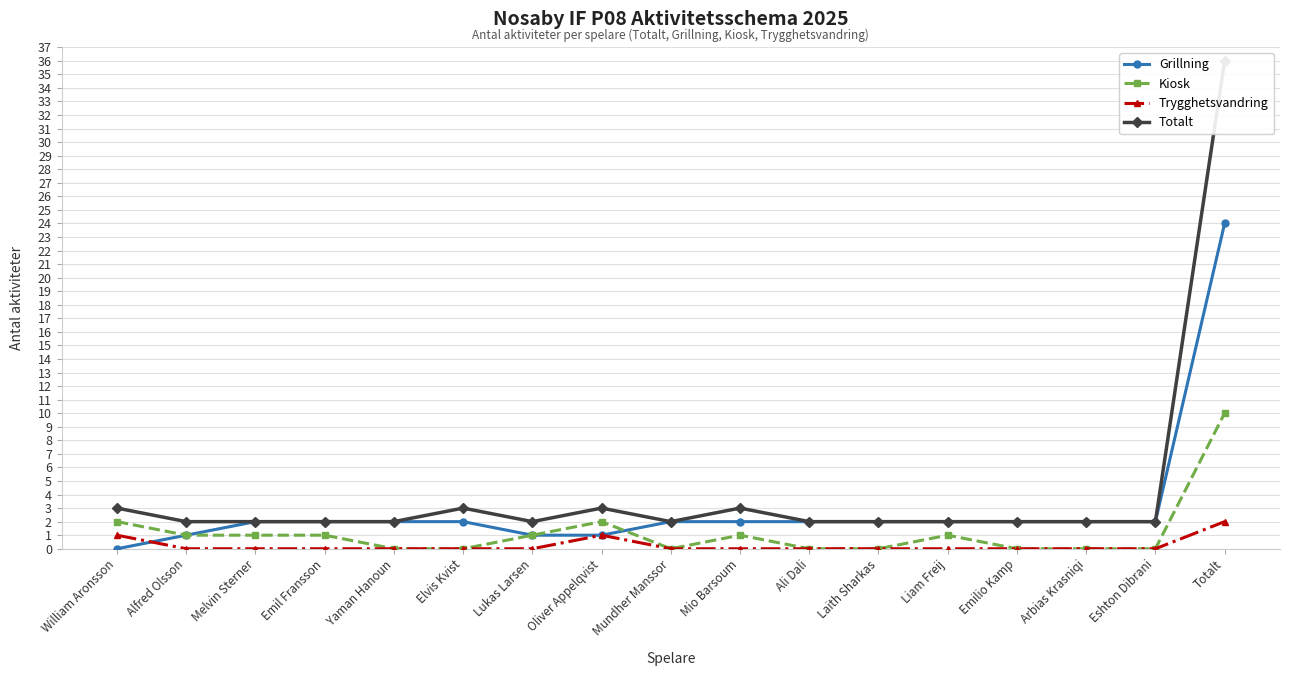

Which category has the lowest value in the Trygghetsvandring series?

Alfred Olsson